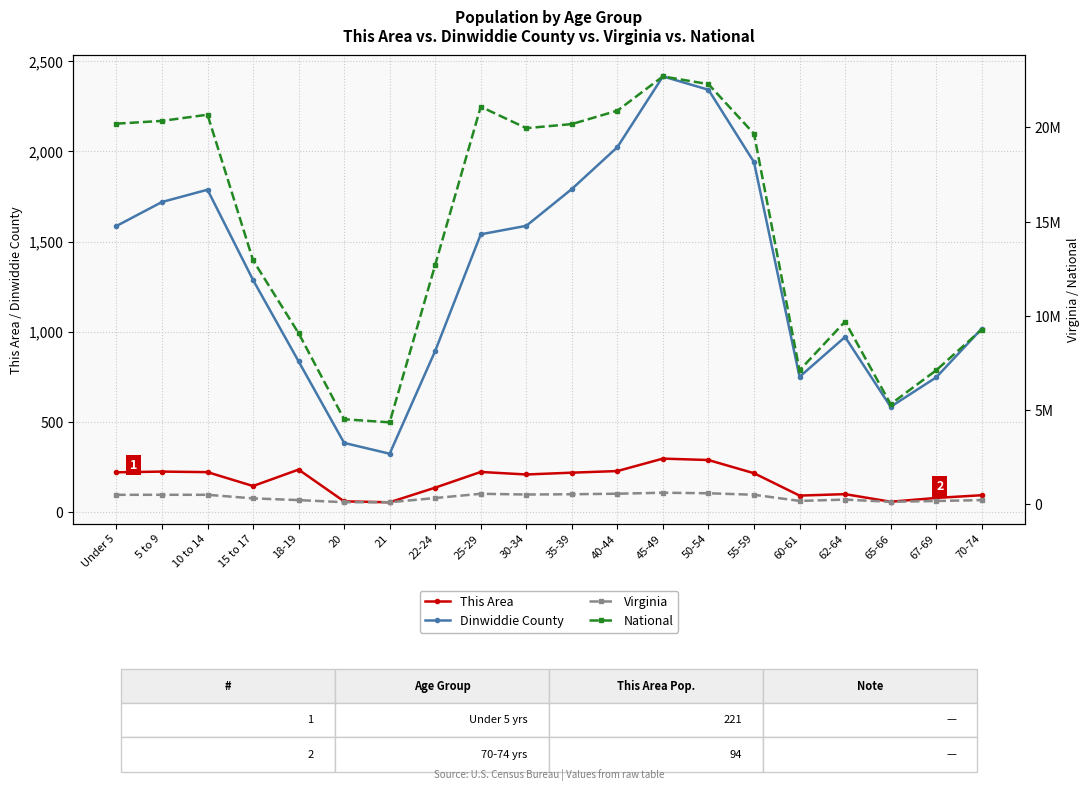

At which label does National reach its peak?

45-49